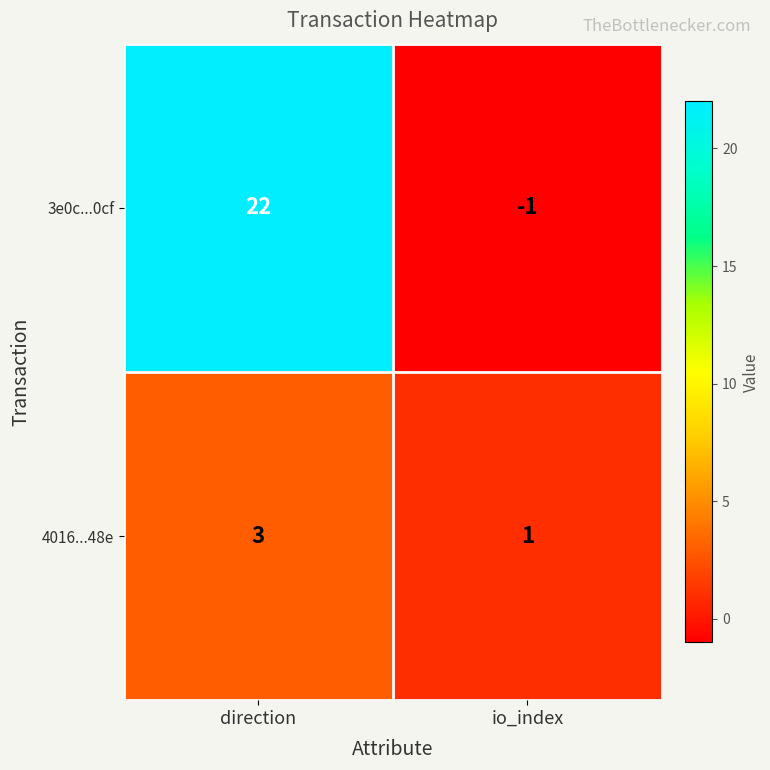

Reading right to left, list all the values displayed in this chart.

3e0c...0cf: -1	22
4016...48e: 1	3